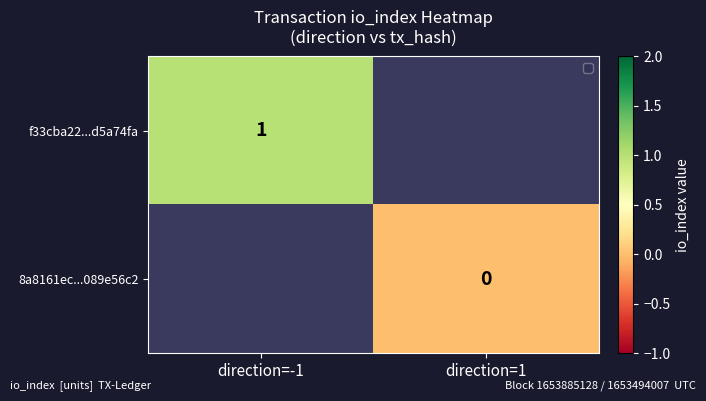

The value of f33cba22...d5a74fa at direction=-1 is 1. True or false?

True